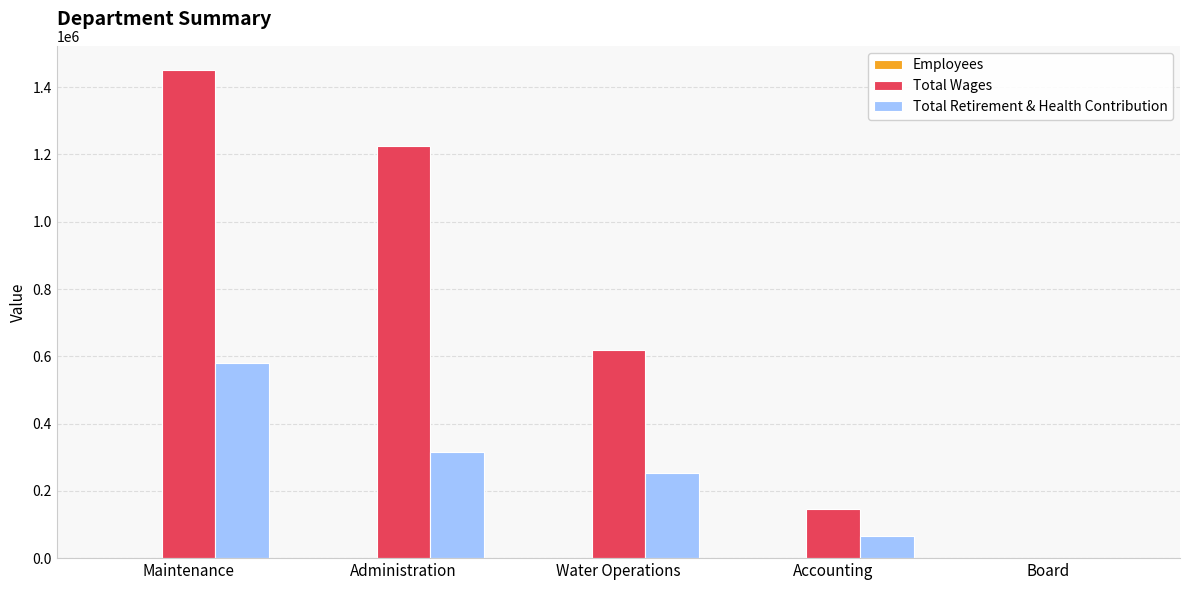

Which series changed the most between Water Operations and Board?

Total Wages